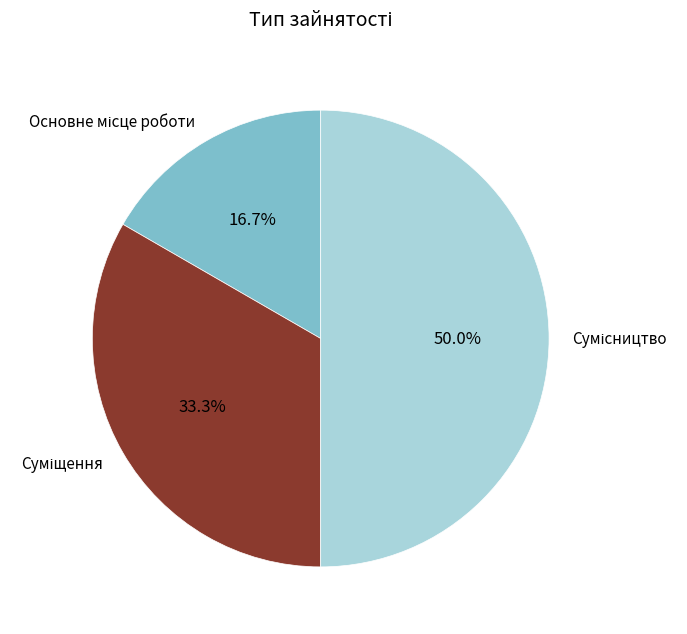

Rank the categories by value from lowest to highest.

Основне місце роботи, Суміщення, Сумісництво